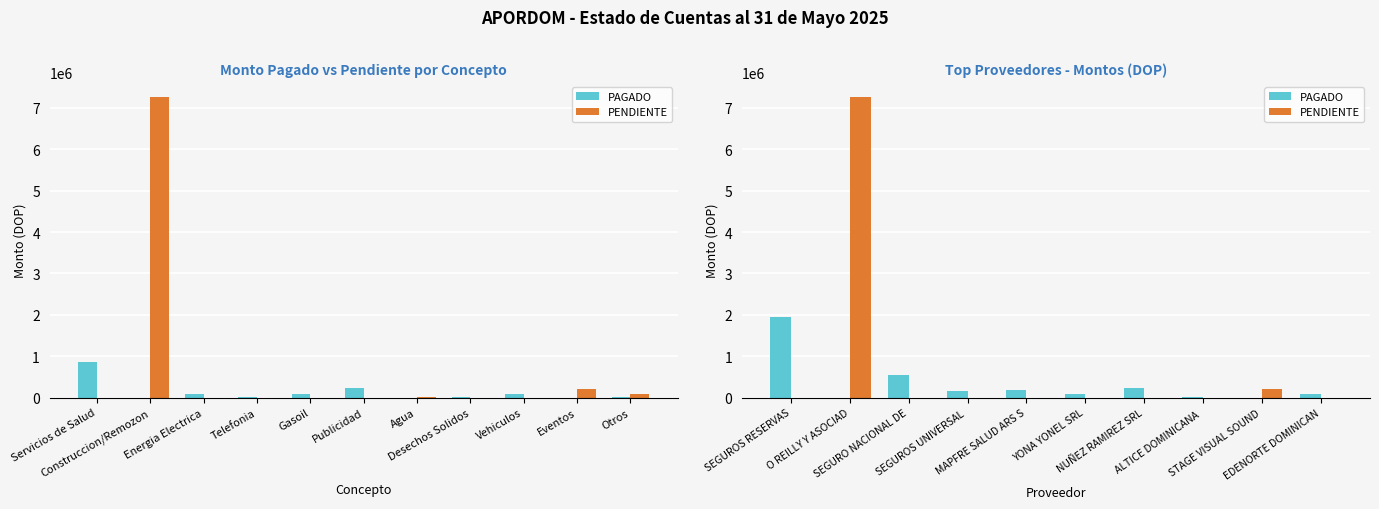

How many groups of bars are there?

10